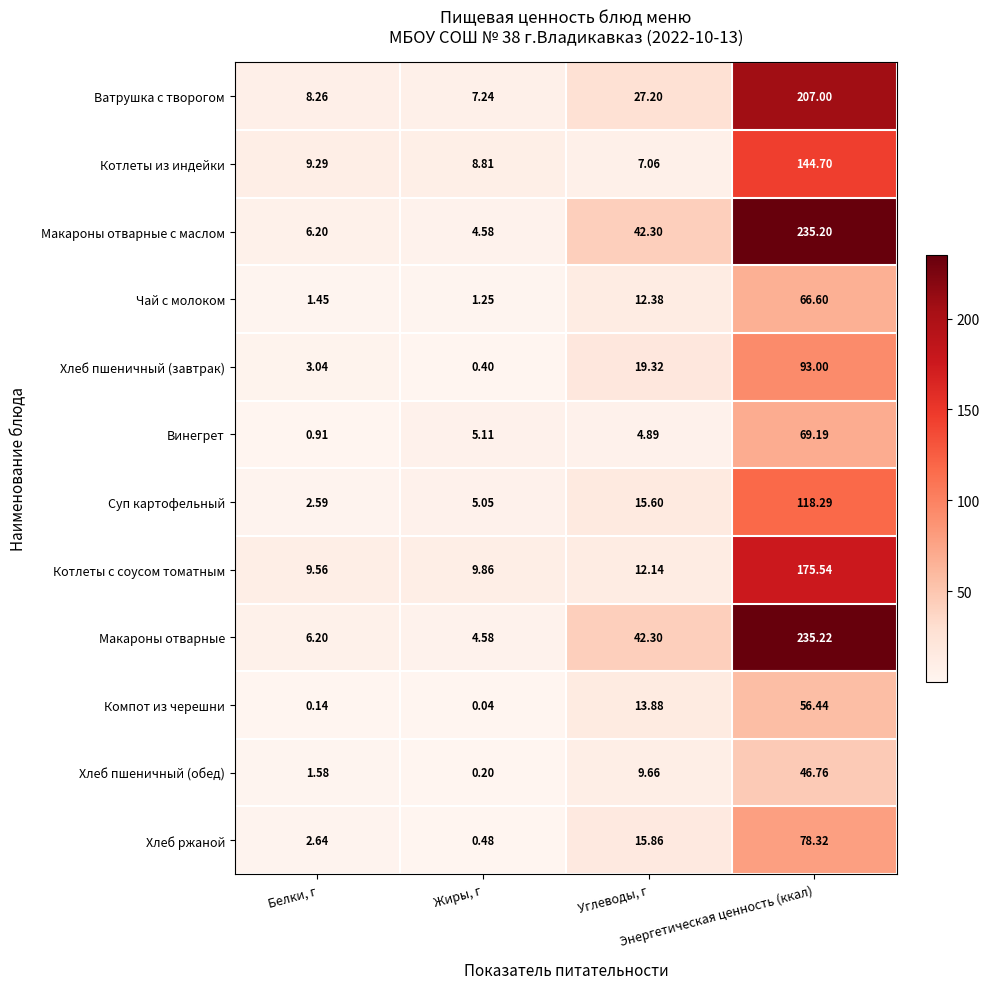

Which series has the widest spread of values?

Макароны отварные